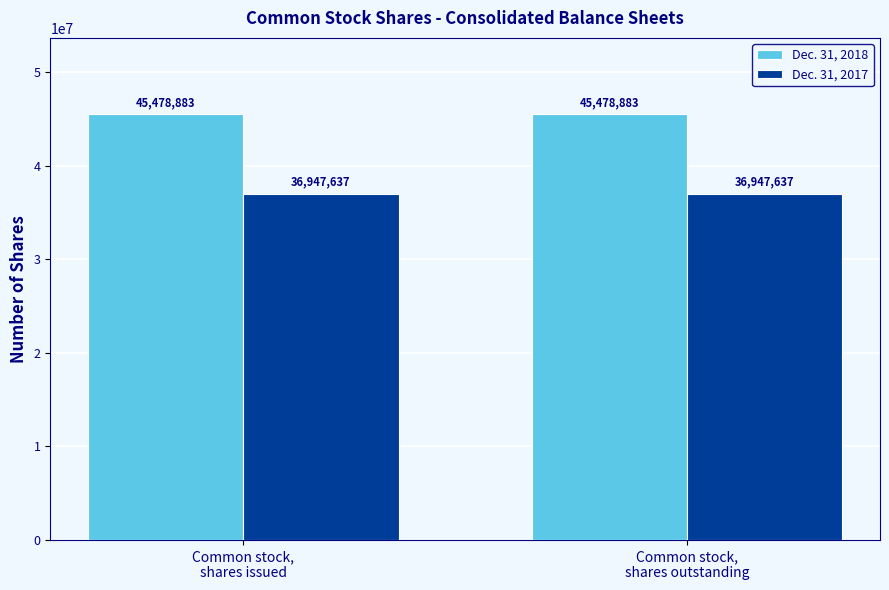

How many bars are there in each group?

2